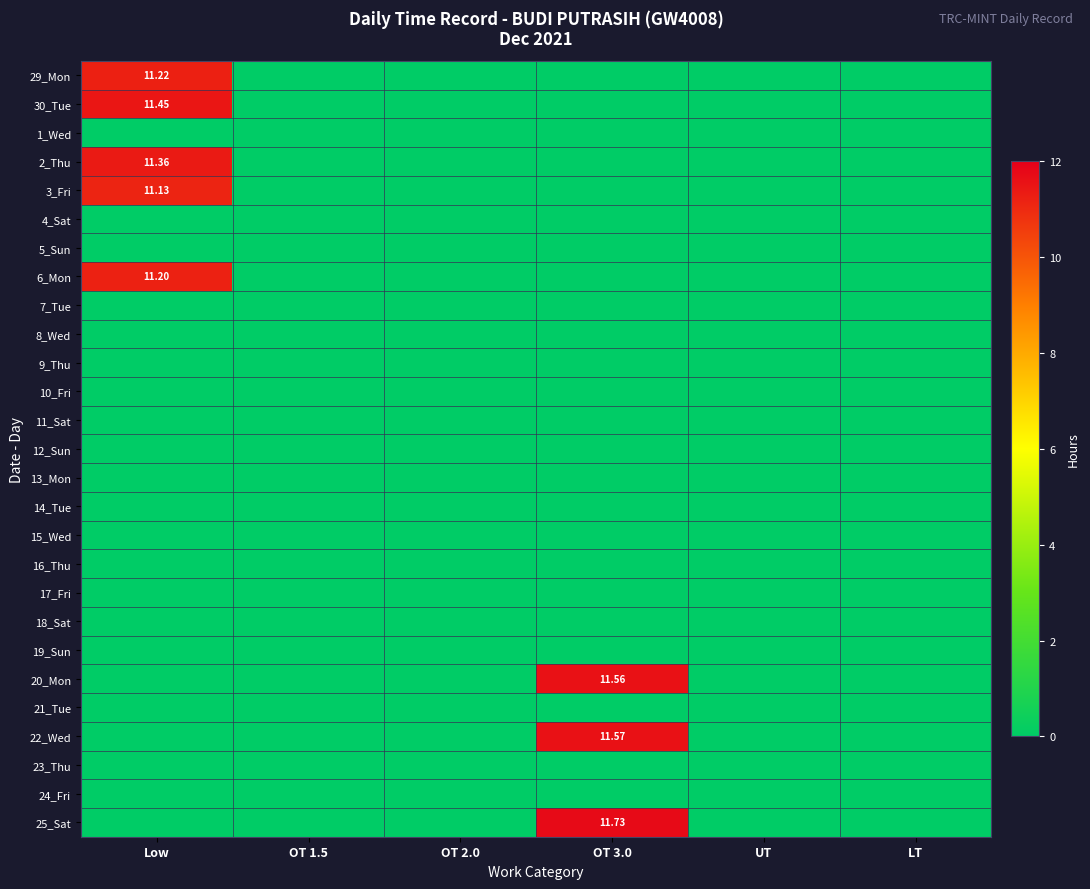

Which series has the widest spread of values?

25_Sat